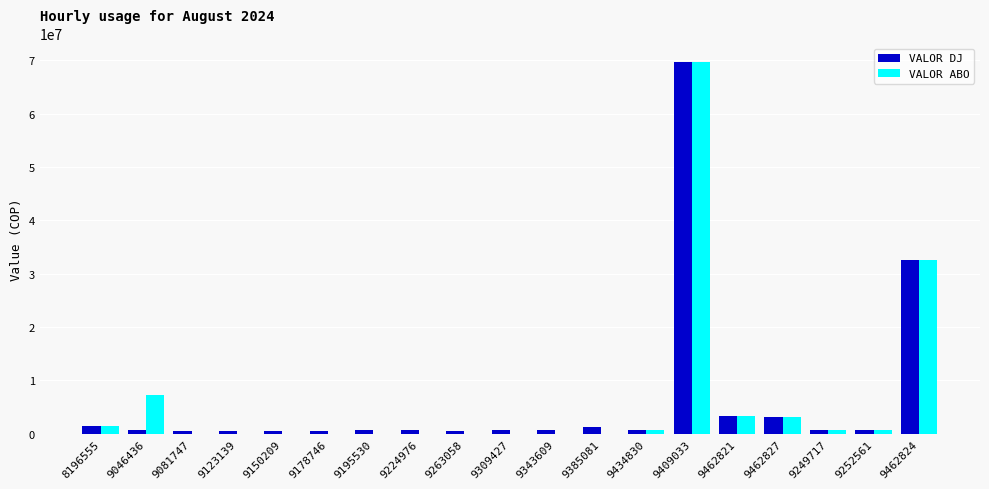

Where is VALOR ABO nearest to the value 34837335?

9462824